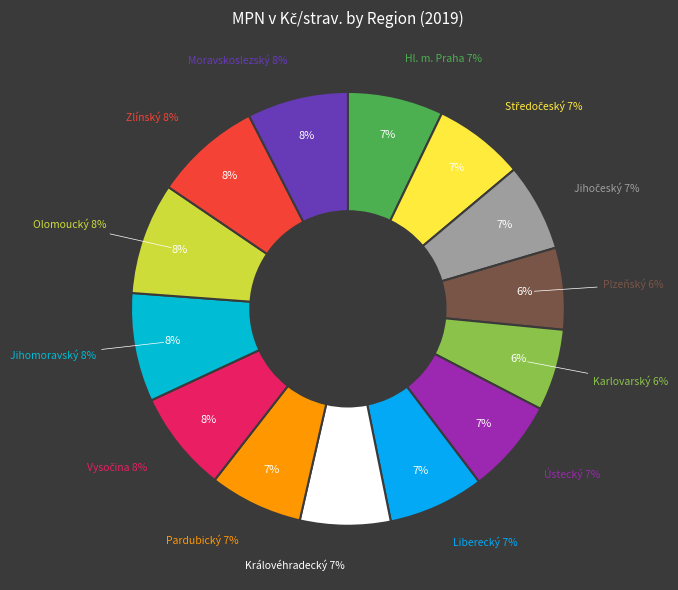

Rank the categories by value from highest to lowest.

Olomoucký, Jihomoravský, Zlínský, Vysočina, Moravskoslezský, Liberecký, Hl. m. Praha, Ústecký, Pardubický, Středočeský, Královéhradecký, Jihočeský, Plzeňský, Karlovarský